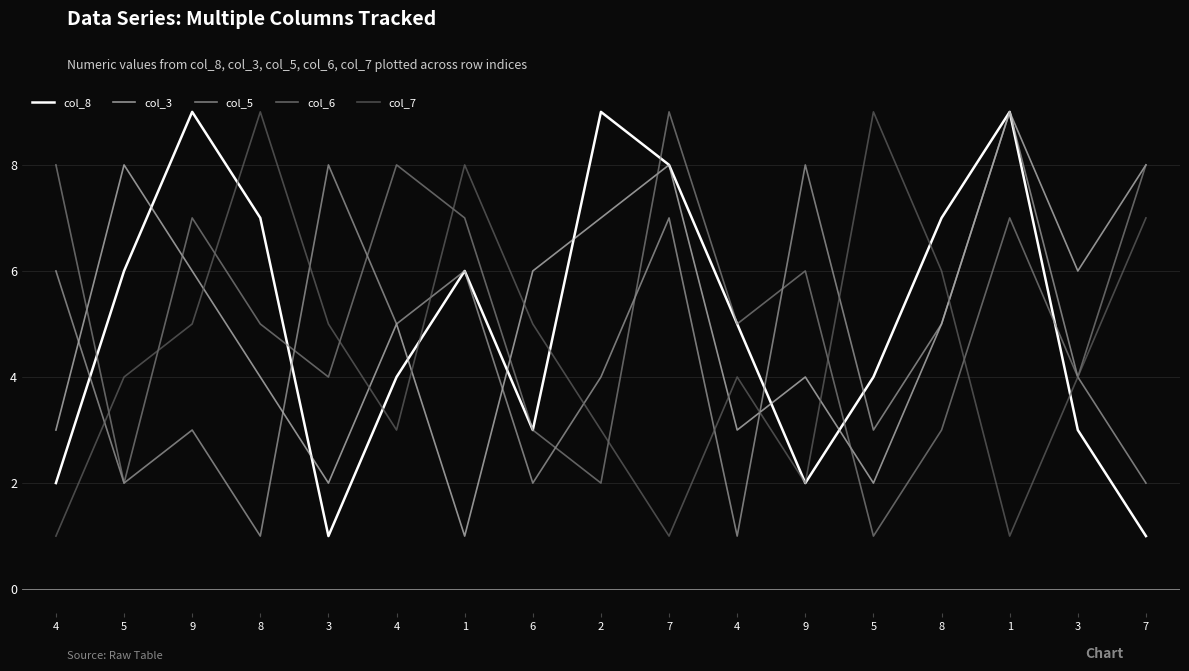

Does the chart display data point markers on the line(s)?

No